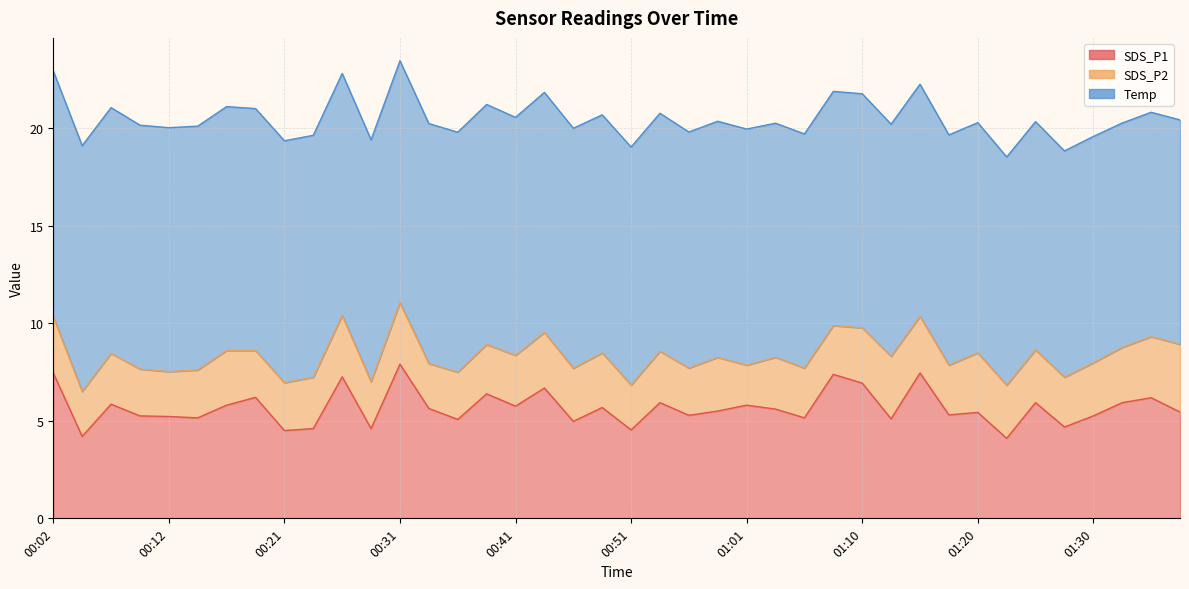

At how many categories does at least one series exceed 11?

40